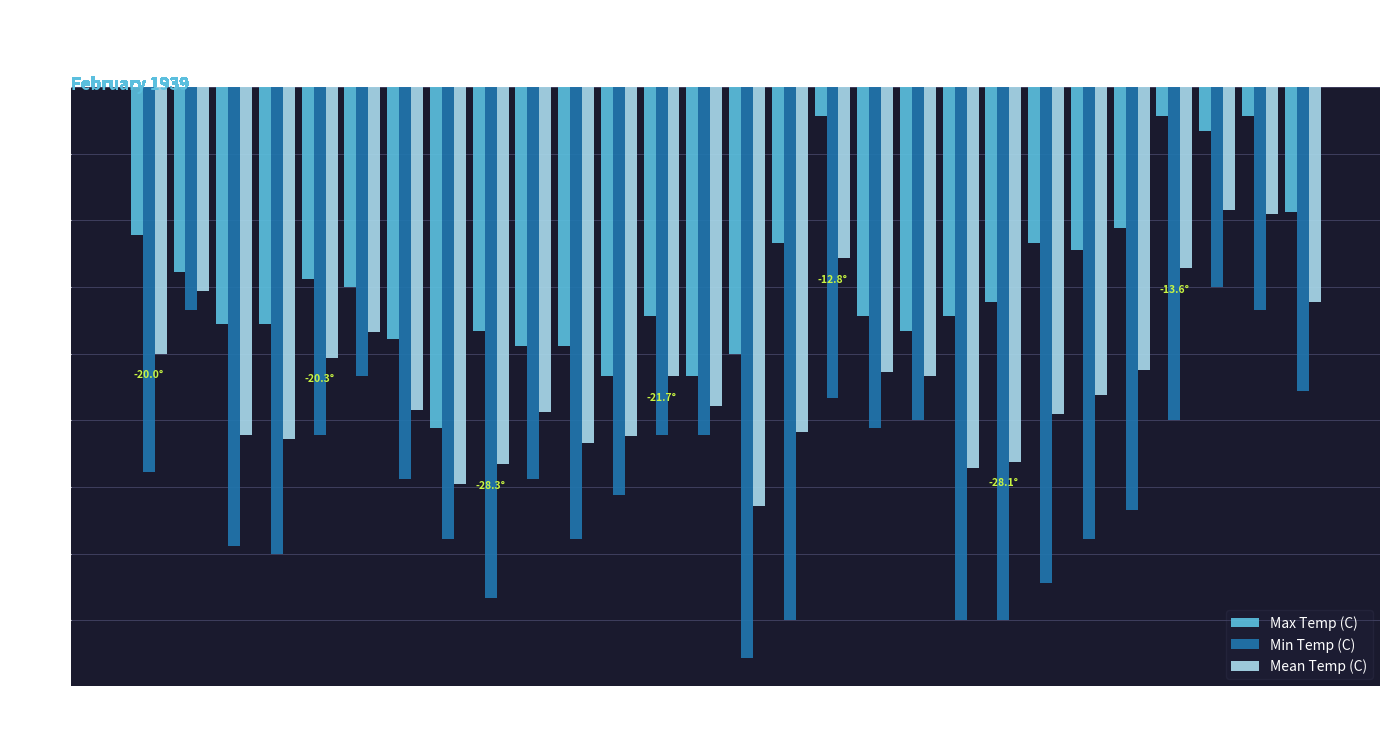

What is the difference between the highest and lowest values at 17?

21.1